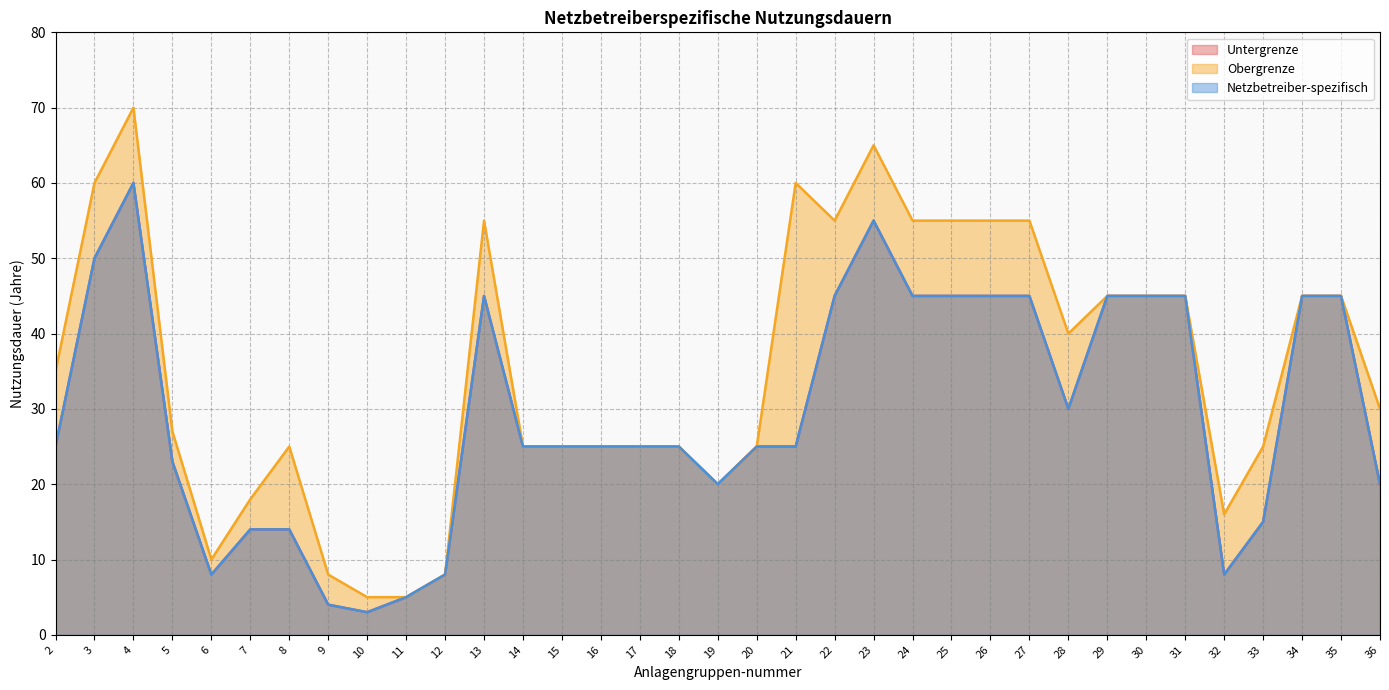

Between 10 and 11, which series saw the biggest shift?

Untergrenze